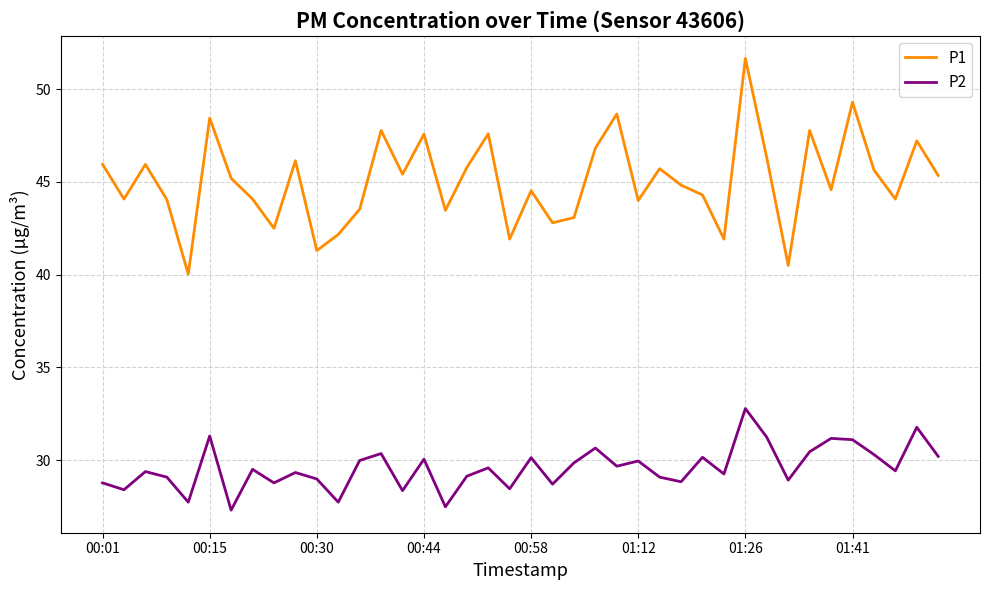

Does the chart display data point markers on the line(s)?

No